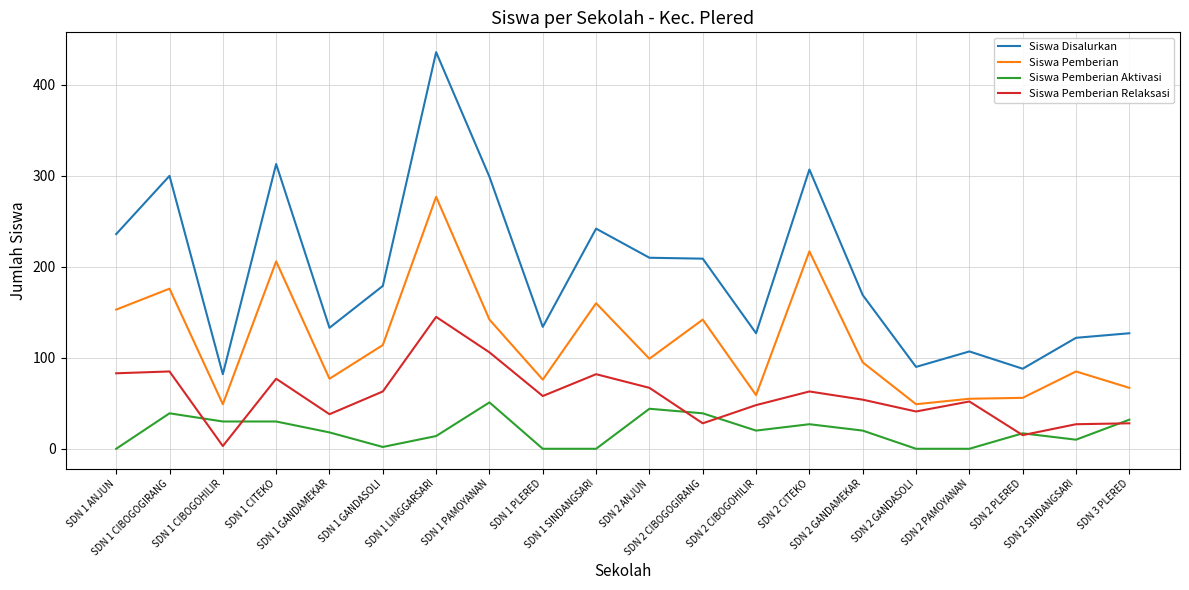

At which category does Siswa Disalurkan reach its first local valley?

SDN 1 CIBOGOHILIR